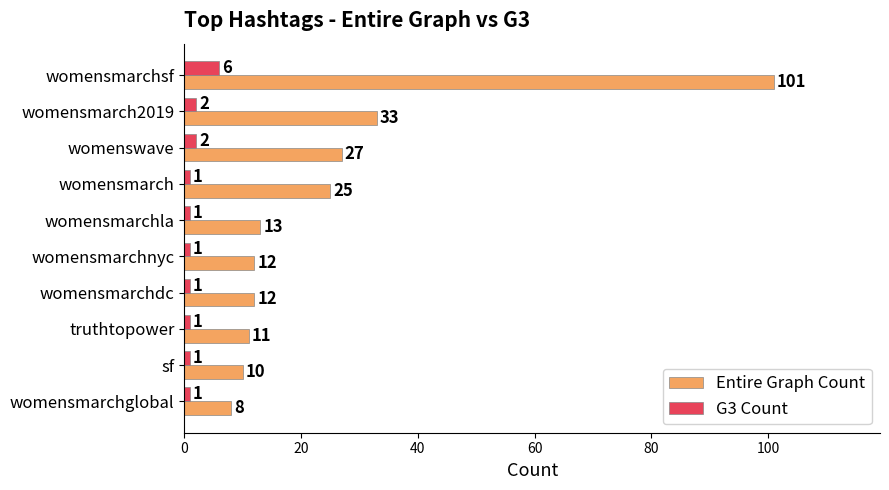

At which label is Entire Graph Count closest to 54?

womensmarch2019